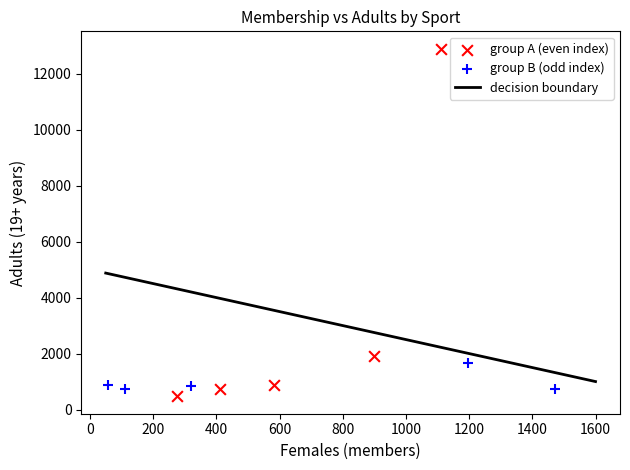

Which series contains the highest Y value?

group A (even index)